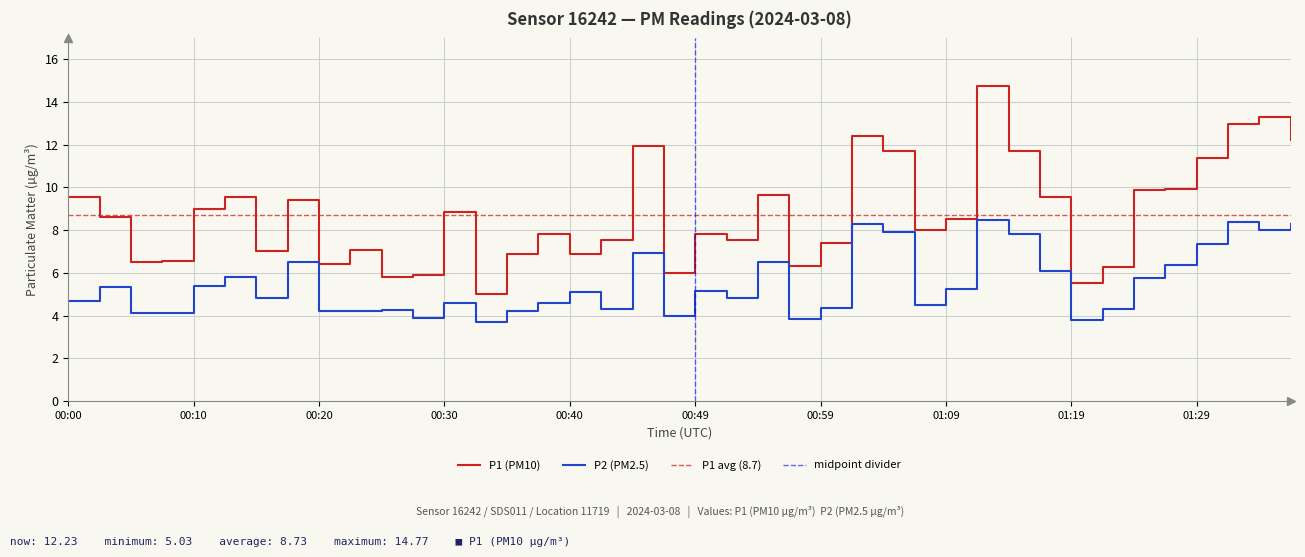

What position from the right is 00:52?

19